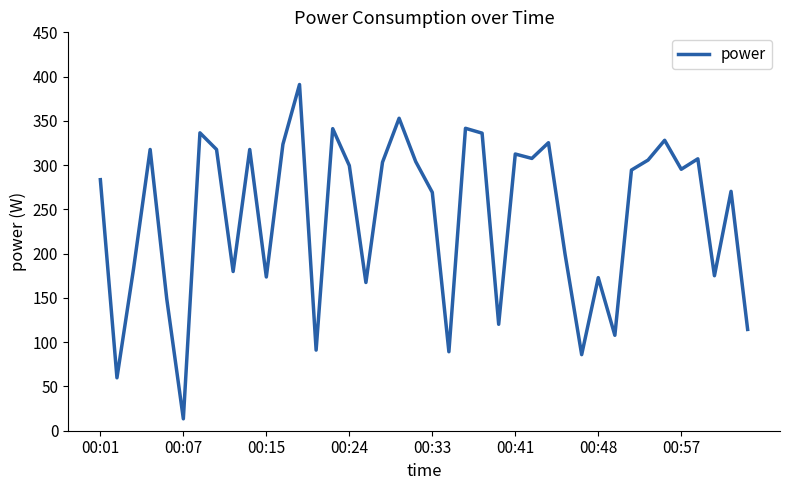

What is the difference between the second highest and minimum values?

339.5